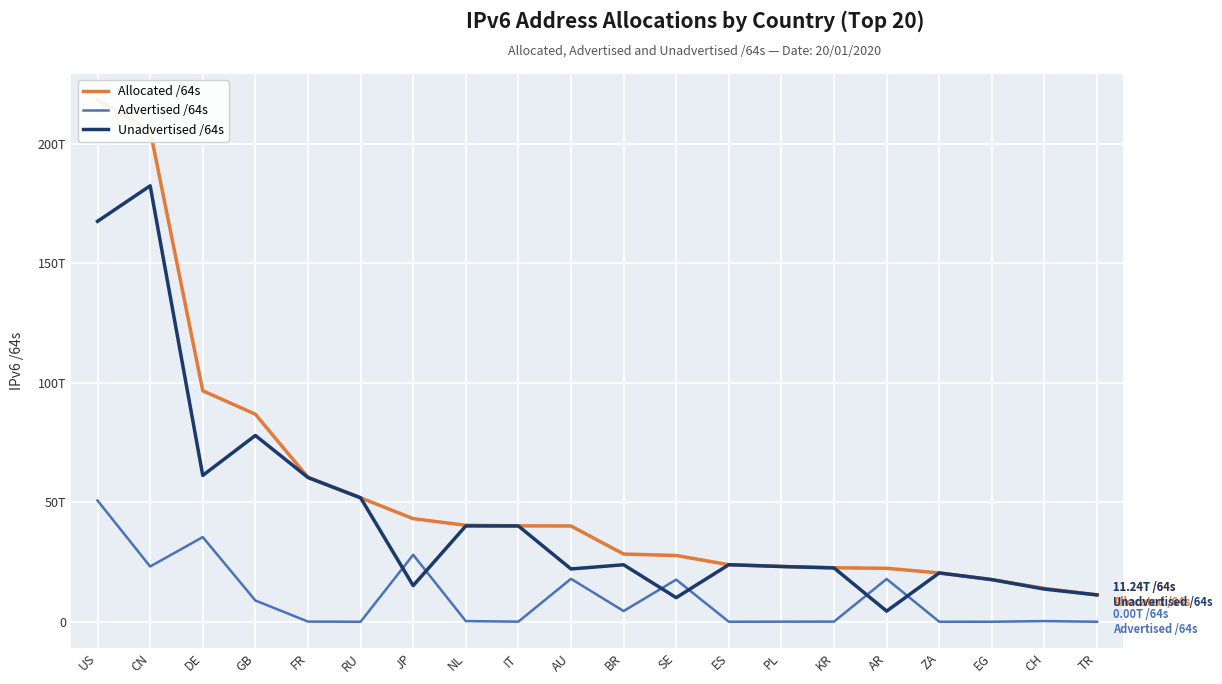

Is the value of Unadvertised /64s at GB greater than the value of Allocated /64s at EG?

Yes